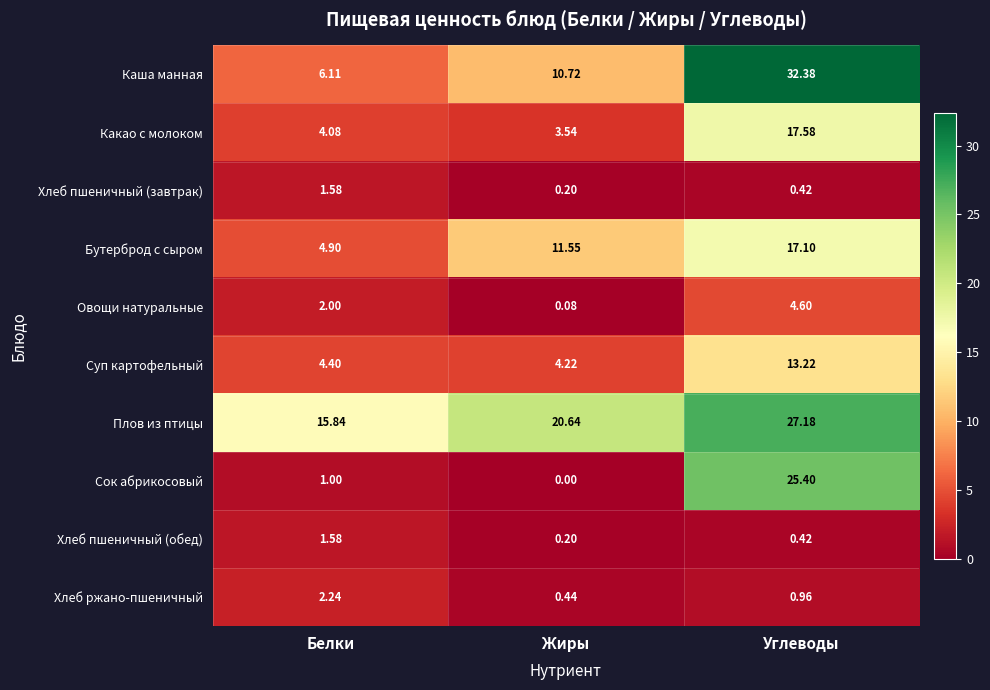

At which label is Суп картофельный closest to 8?

Белки